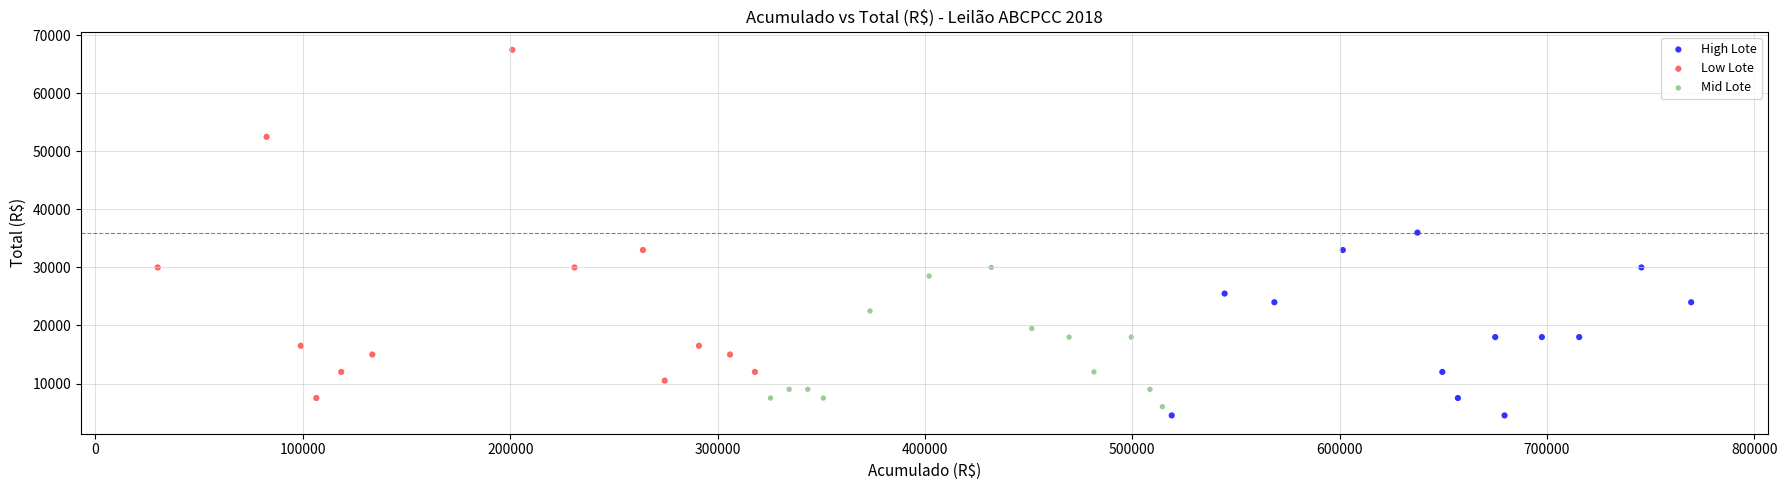

Which series reaches the maximum Y coordinate?

Low Lote